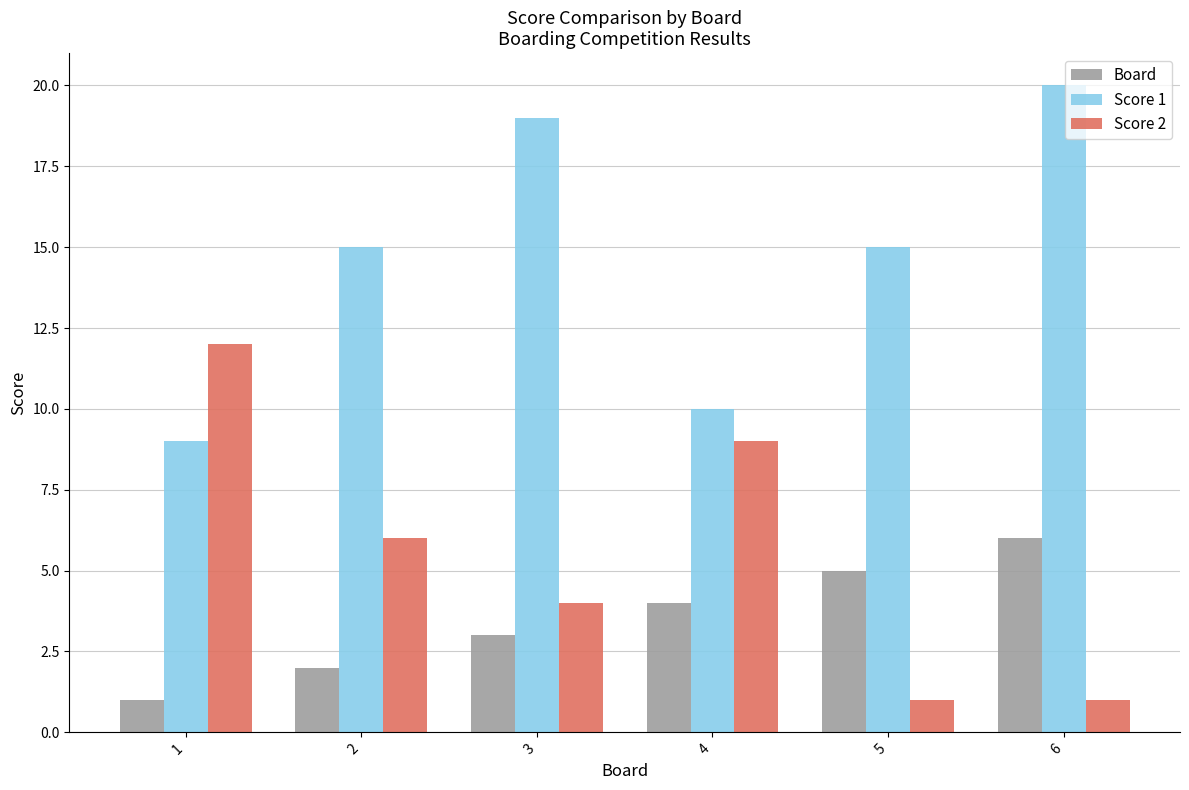

At which label does Board reach its peak?

6